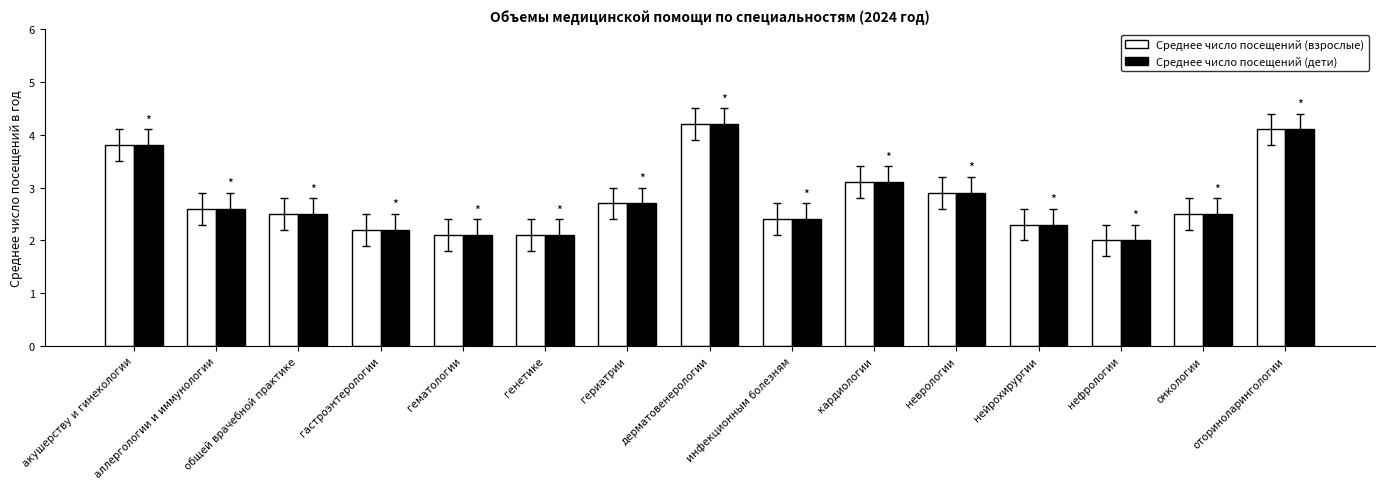

What is the total value across all series at гематологии?

4.2